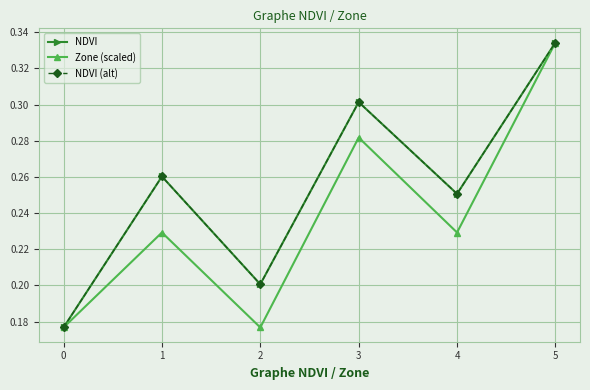

What is the lowest value of the NDVI (alt) series?

0.2